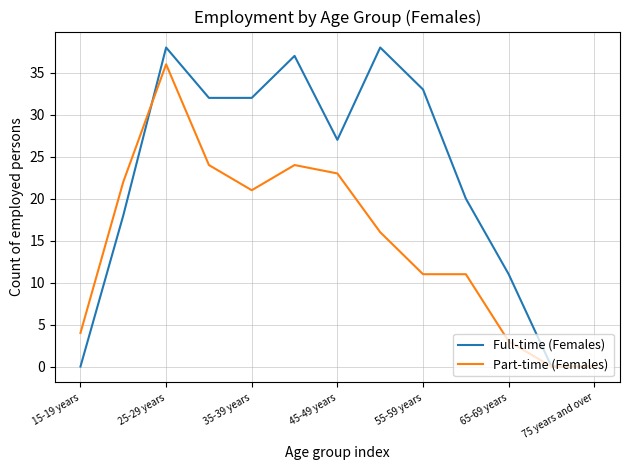

Rank the series by their average value, from highest to lowest.

Full-time (Females), Part-time (Females)